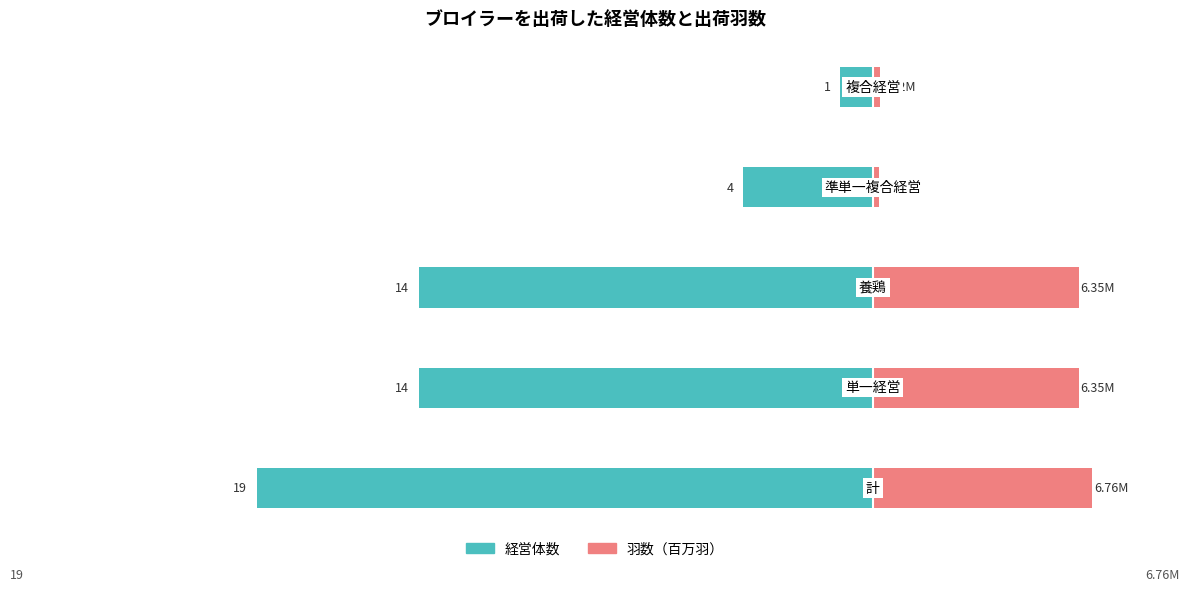

What is the value of the 羽数（百万羽） bar at the 4th from the left?

0.2